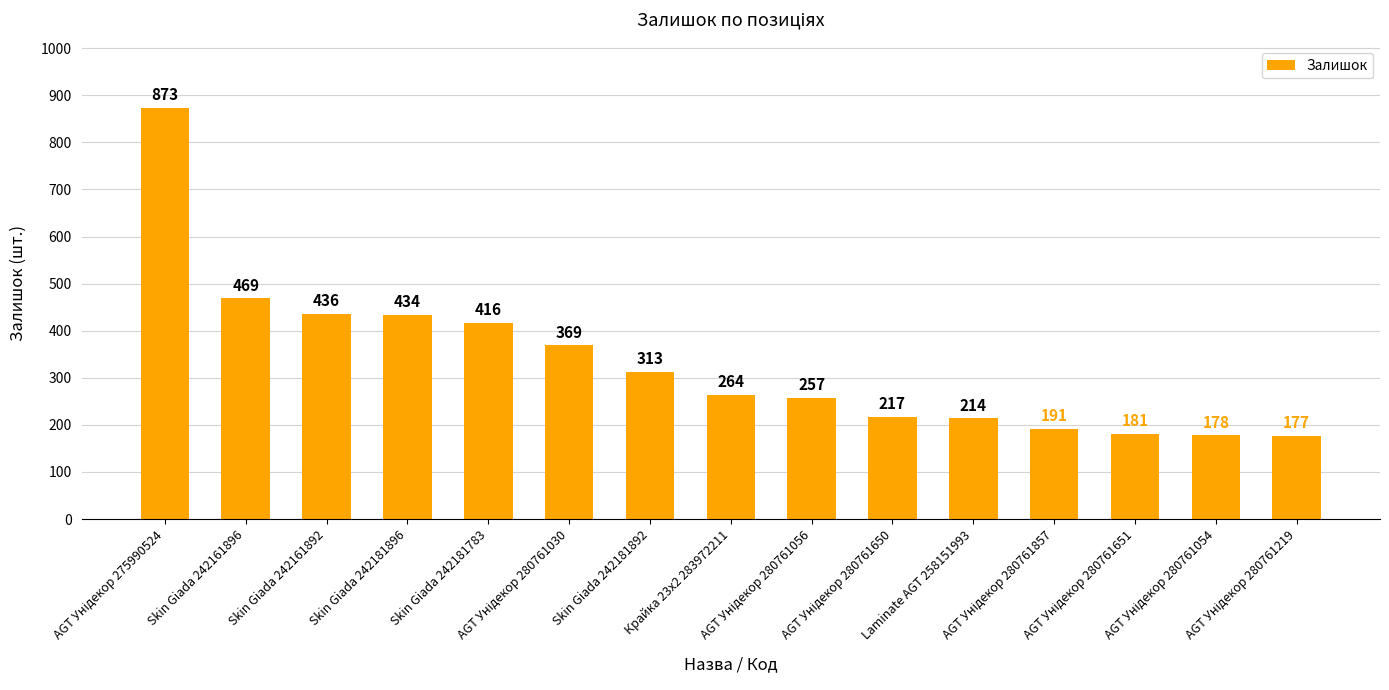

Reading right to left, transcribe all the data shown in this chart.

177	178	181	191	214	217	257	264	313	369	416	434	436	469	873